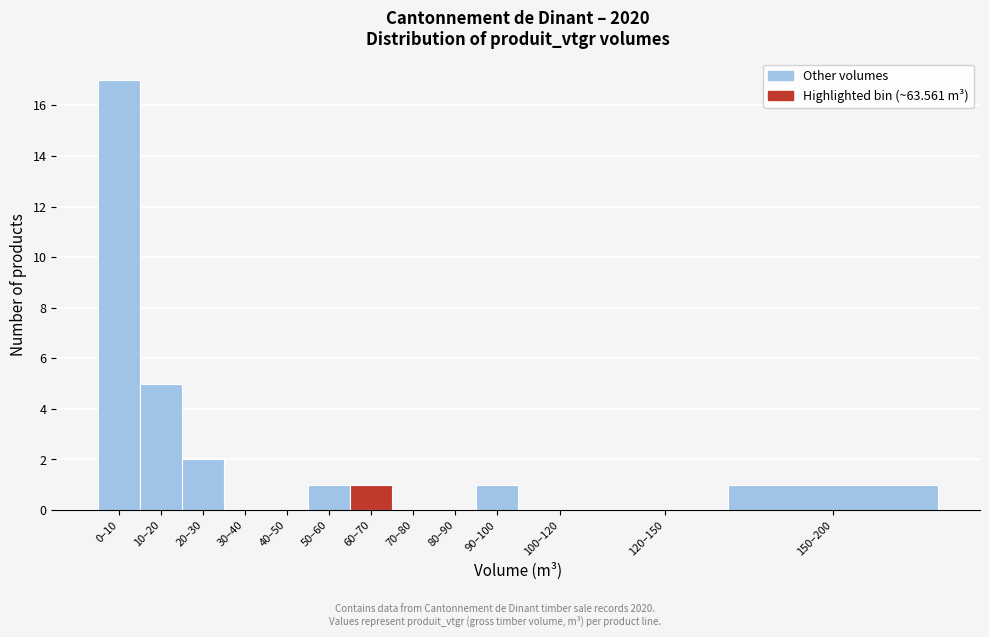

Reading left to right, transcribe all the data shown in this chart.

0–10=17	10–20=5	20–30=2	30–40=0	40–50=0	50–60=1	60–70=1	70–80=0	80–90=0	90–100=1	100–120=0	120–150=0	150–200=1